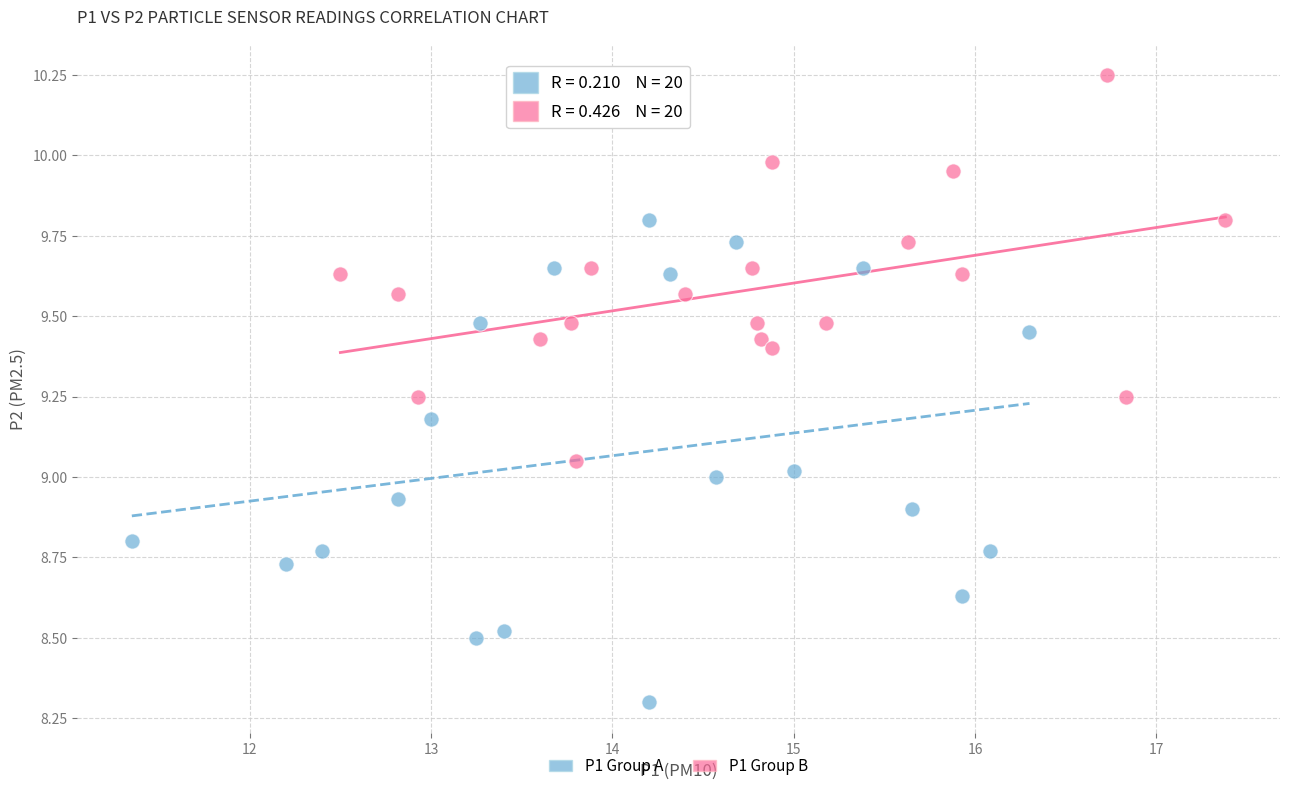

What are all the series names shown in the legend?

P1 Group A, P1 Group B